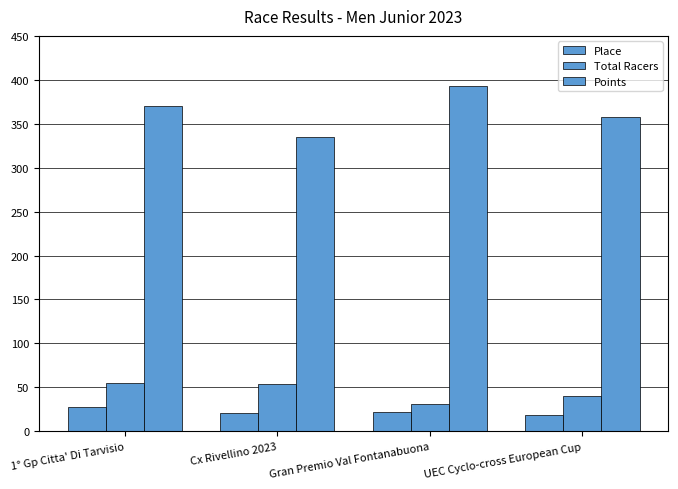

List the series in order of their peak value, highest first.

Points, Total Racers, Place